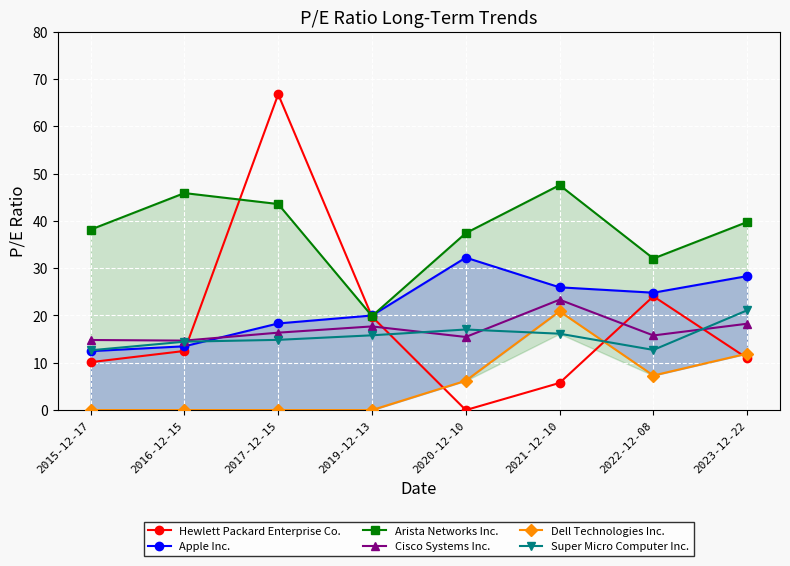

At which label does Apple Inc. reach its peak?

2020-12-10